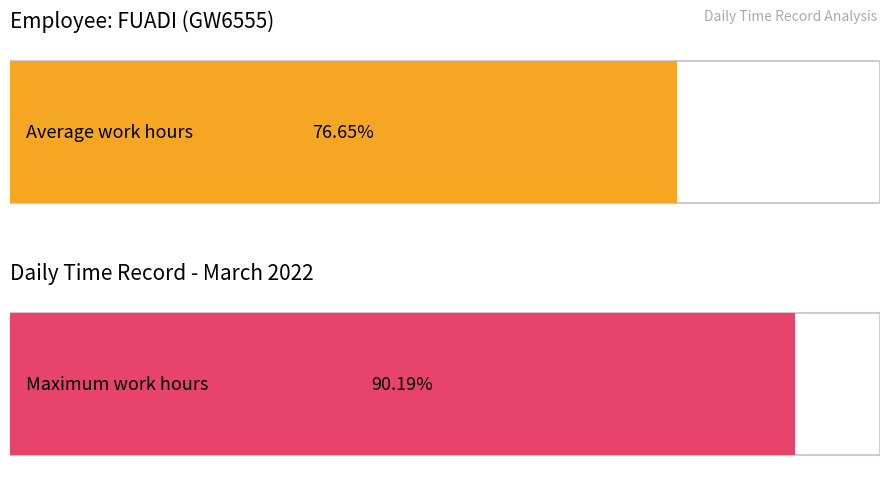

Is it true that the value at Day 7 is 6.5?

False